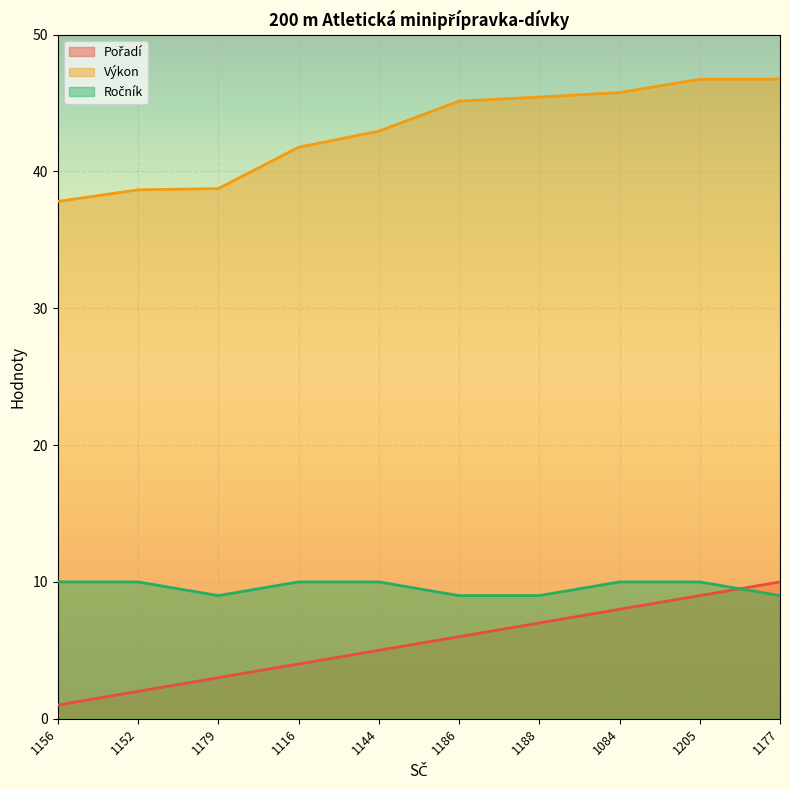

Reading left to right, extract all data points from this chart.

Pořadí: 1156=1.0	1152=2.0	1179=3.0	1116=4.0	1144=5.0	1186=6.0	1188=7.0	1084=8.0	1205=9.0	1177=10.0
Výkon: 1156=37.8	1152=38.7	1179=38.8	1116=41.8	1144=43.0	1186=45.1	1188=45.4	1084=45.8	1205=46.7	1177=46.8
Ročník: 1156=10.0	1152=10.0	1179=9.0	1116=10.0	1144=10.0	1186=9.0	1188=9.0	1084=10.0	1205=10.0	1177=9.0